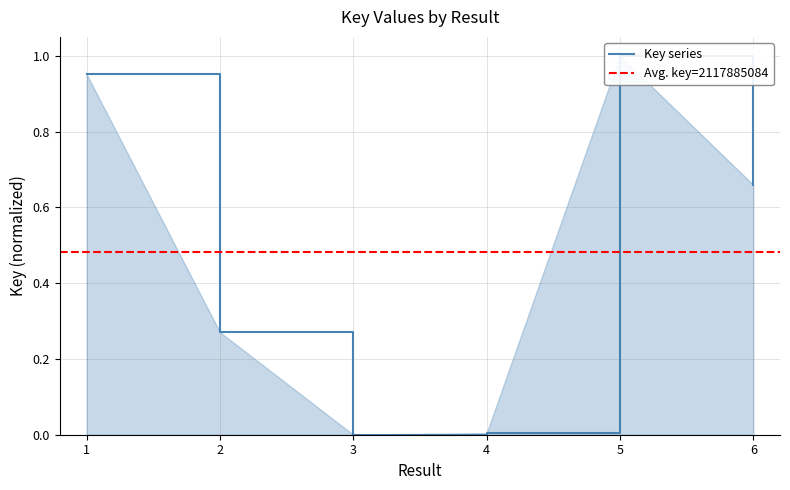

The chart shows a value of 1.5 at 5. True or false?

False